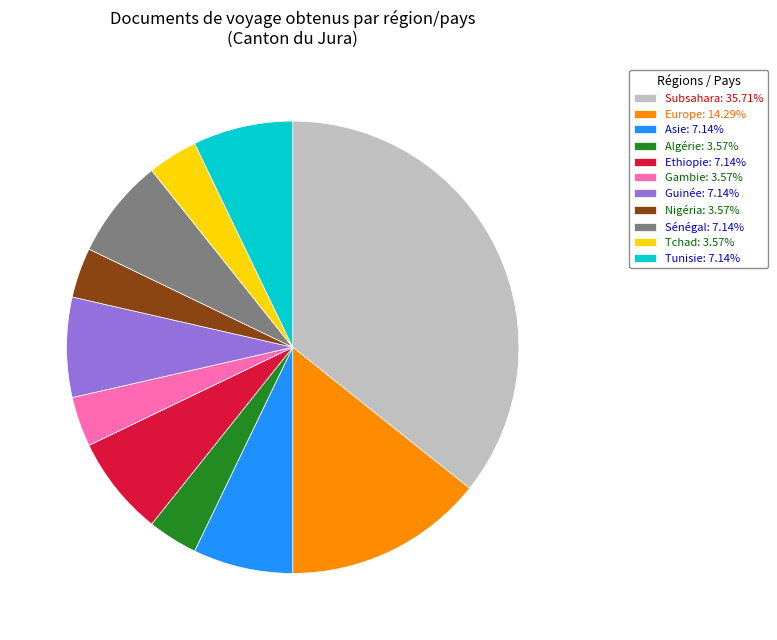

How many slices are in this pie chart?

11